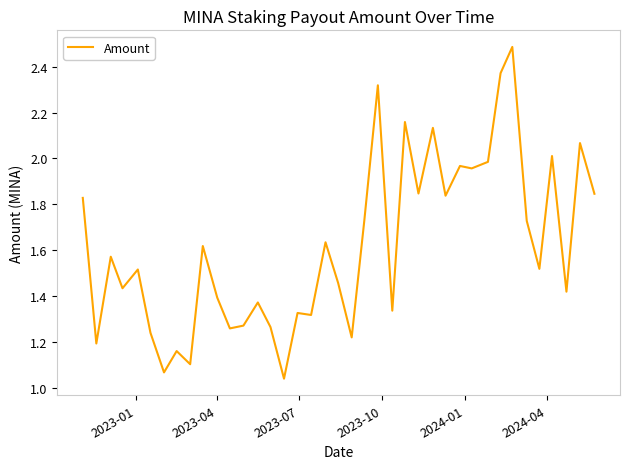

What is the maximum value shown in the chart?

2.5